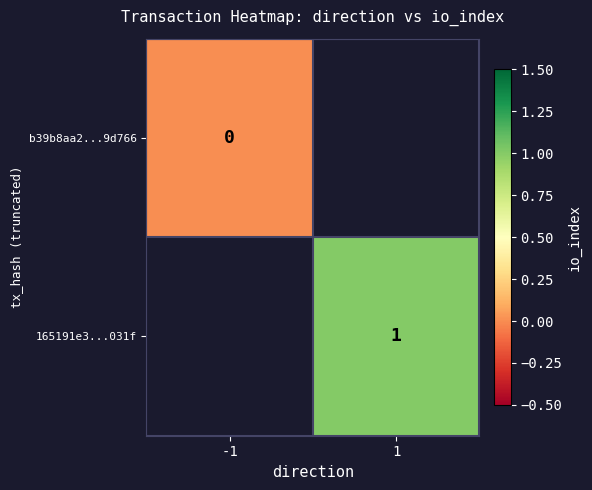

True or false: 165191e3...031f has a value of 2 at 1.

False